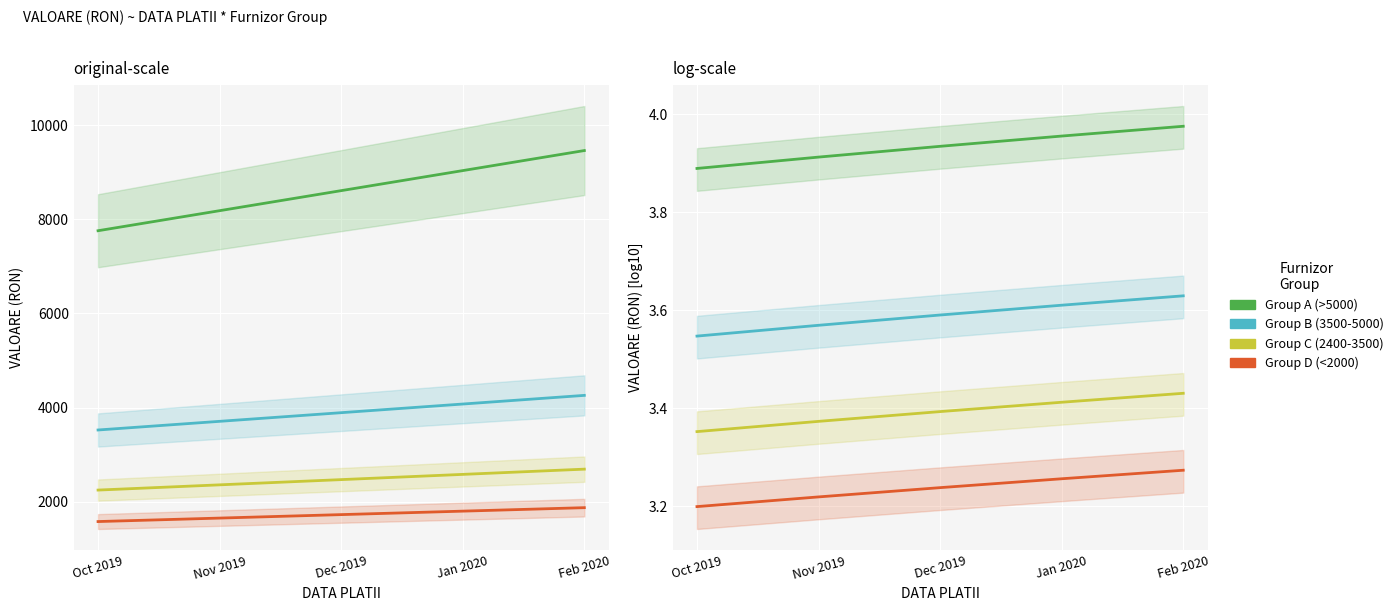

True or false: Group B (3500-5000) has a value of 3.6 at Jan 2020.

True